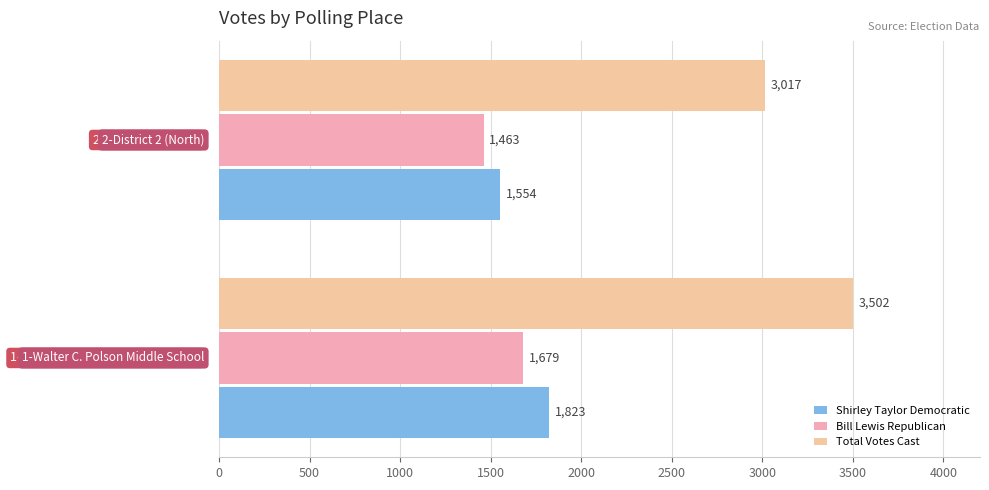

What is the average value of the Total Votes Cast series?

3260